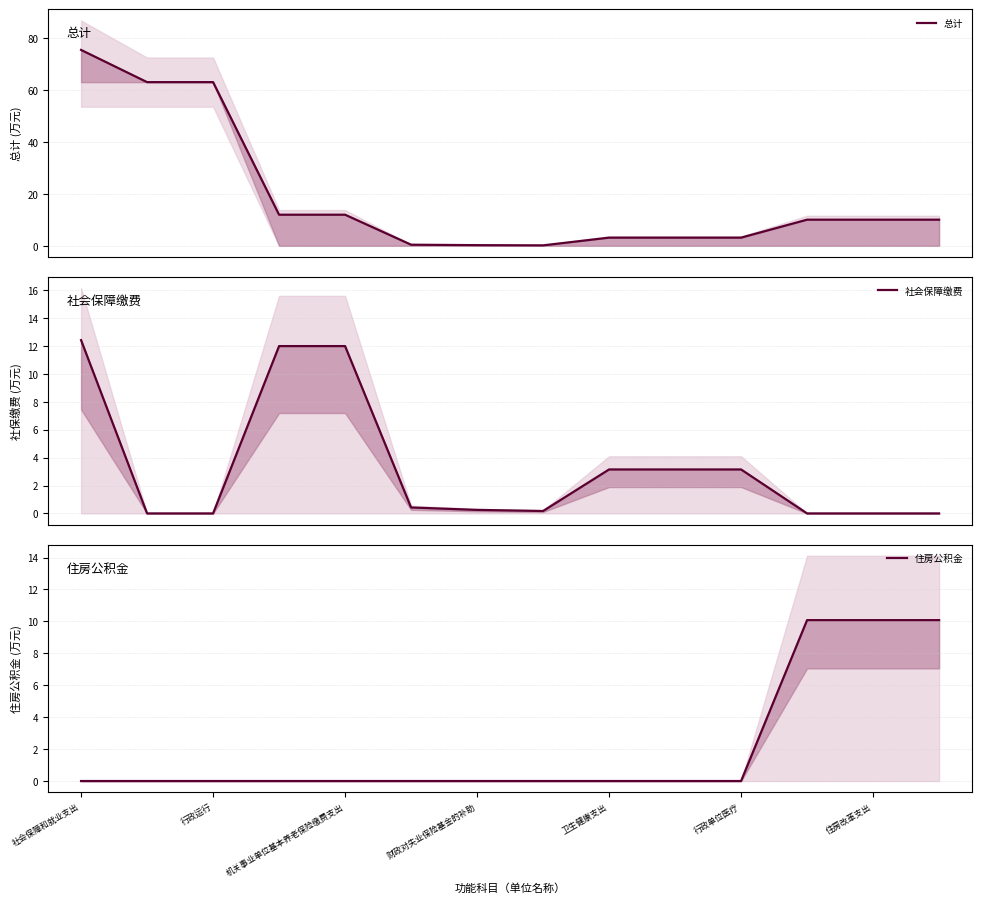

At which category is the sum across all series the highest?

社会保障和就业支出